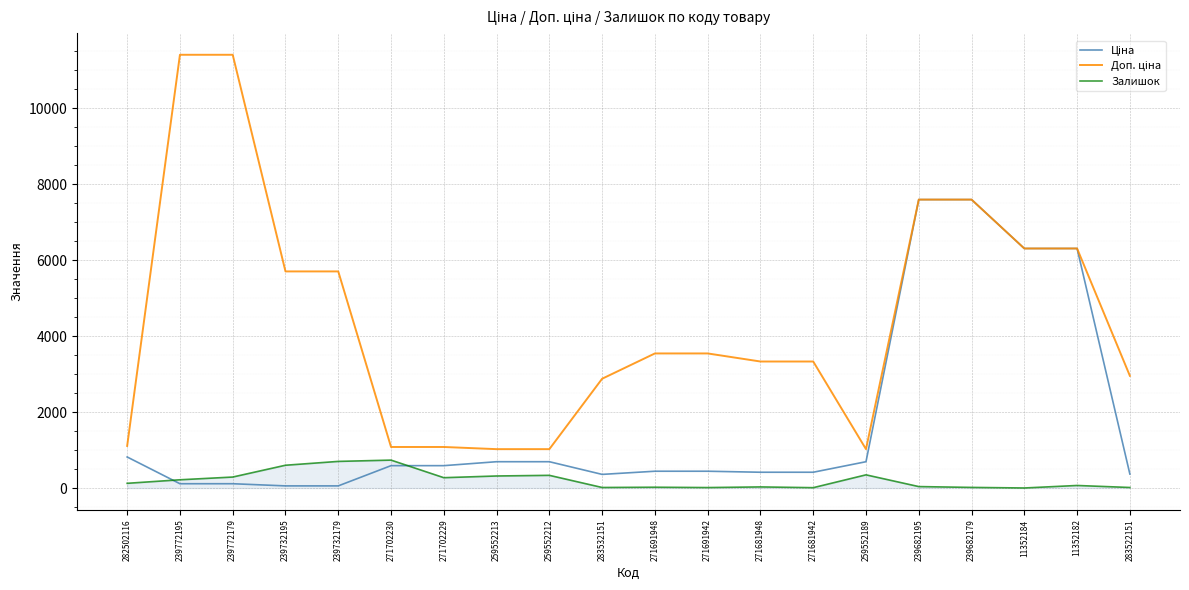

What is the maximum value for Залишок?

736.0